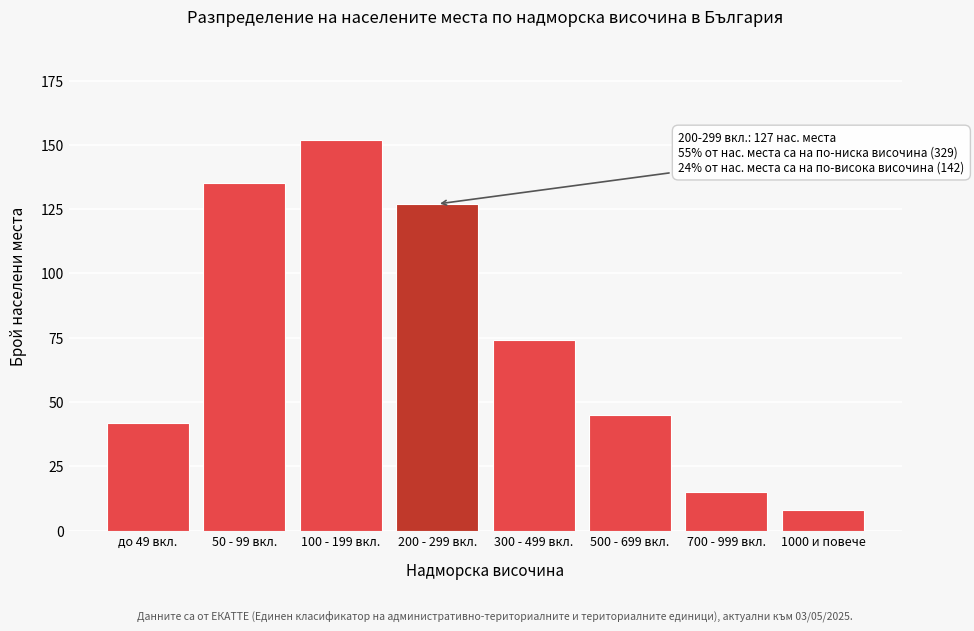

Reading left to right, what are all the values shown in this chart?

42	135	152	127	74	45	15	8